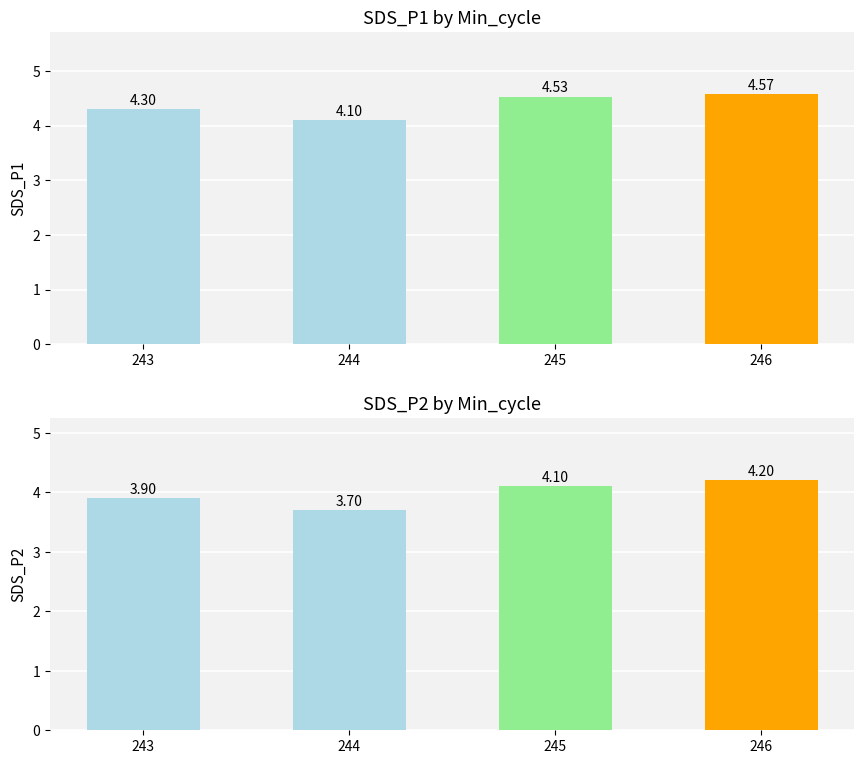

At which label is SDS_P2 closest to 3?

244